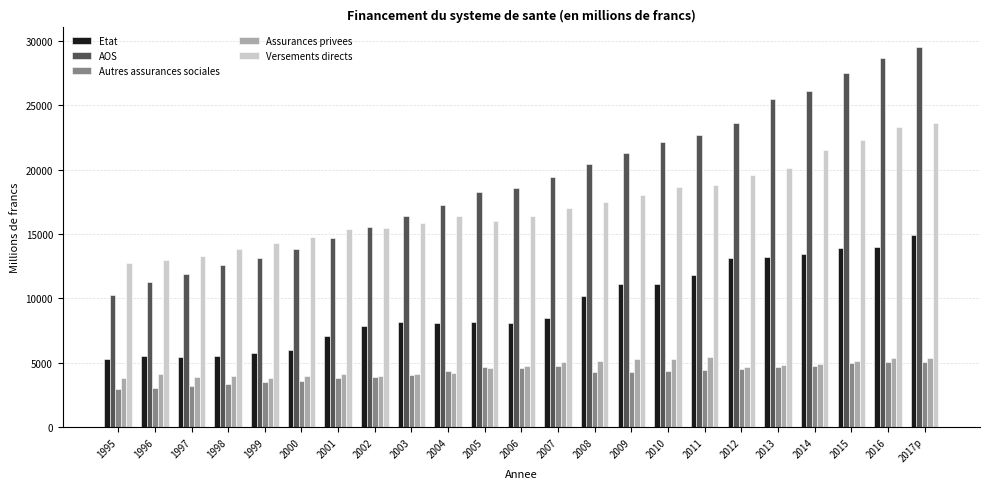

Does the chart contain any negative values?

No